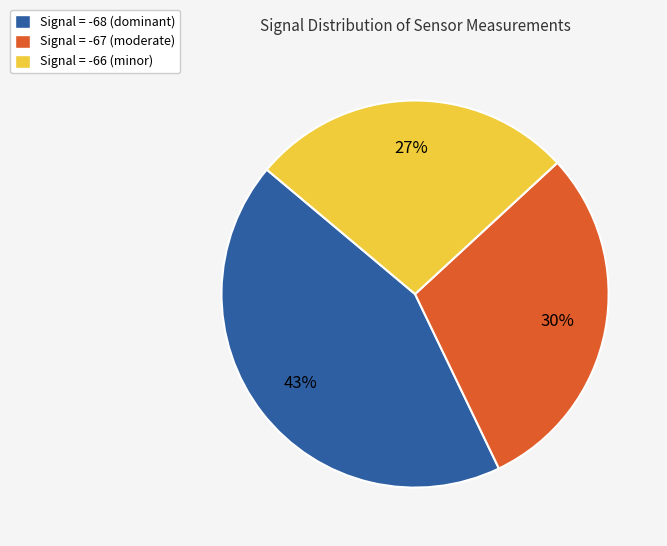

To the nearest percent, what portion does Signal = -68 (dominant) represent?

43%